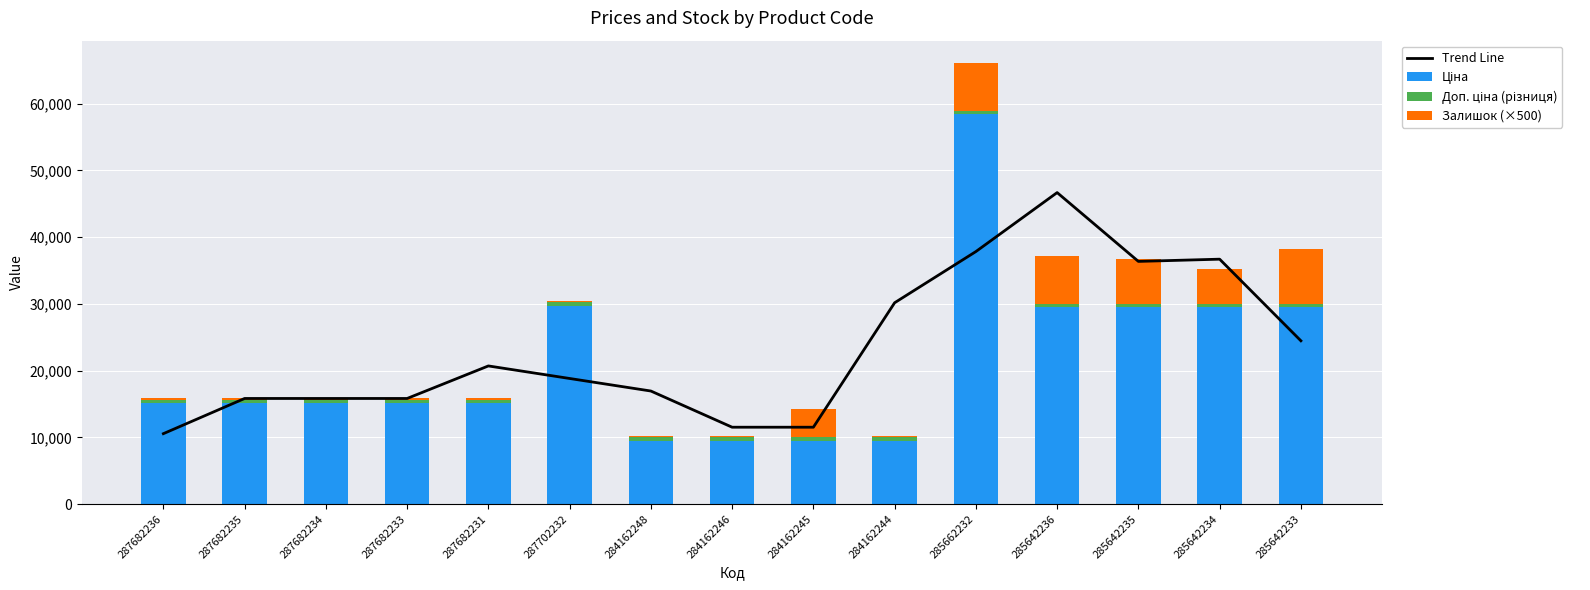

Between 287702232 and 284162244, which series saw the biggest shift?

Ціна